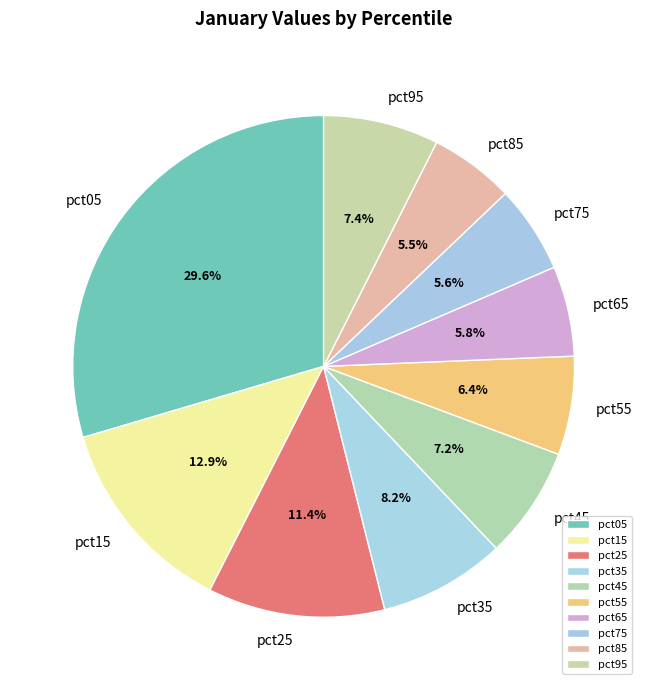

Is it true that pct15 is 1% of the pie?

False